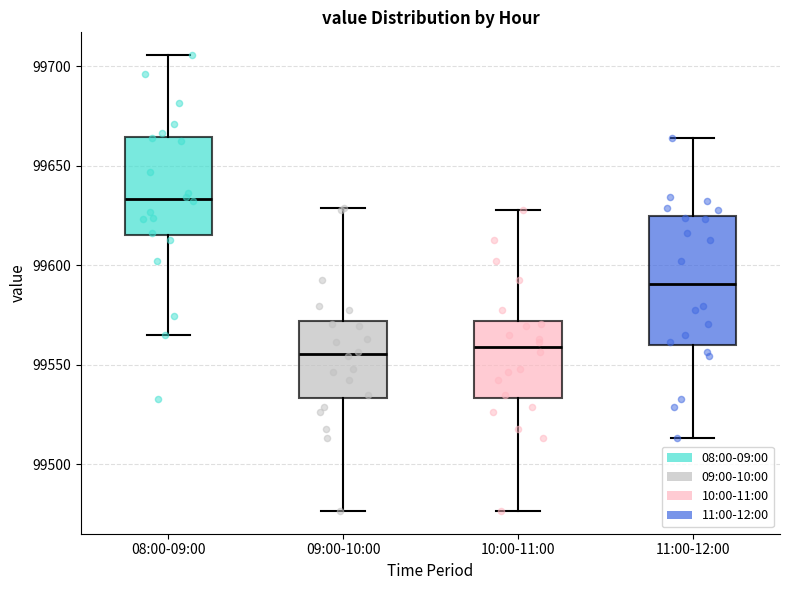

Where does the median line of the box for 09:00-10:00 sit on the y-axis? The values are not printed on the chart, so give them approximately, as read against the axis.

99555